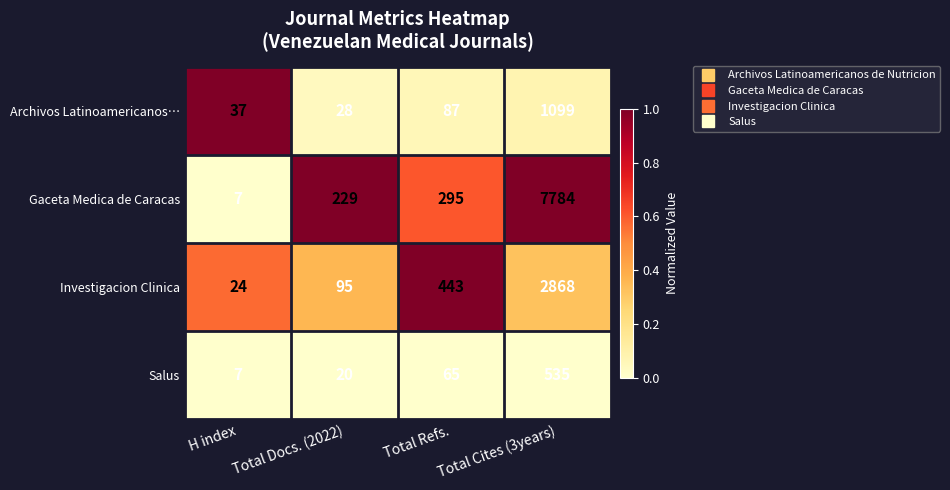

What is the difference between the second highest and second lowest values in the Salus series?

45